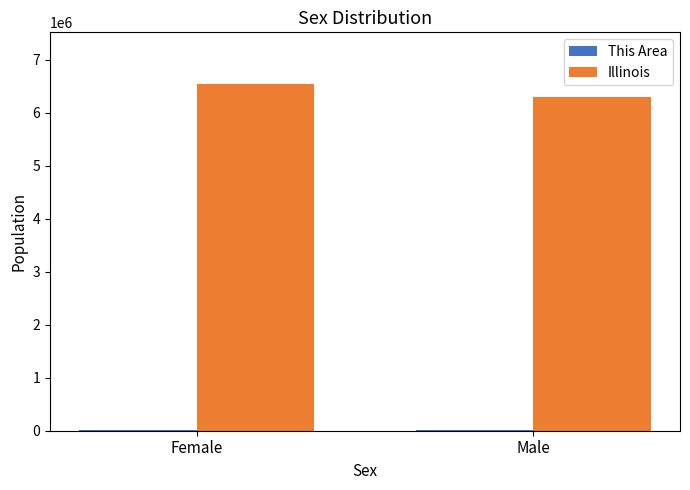

Which category has the highest value across all series?

Female